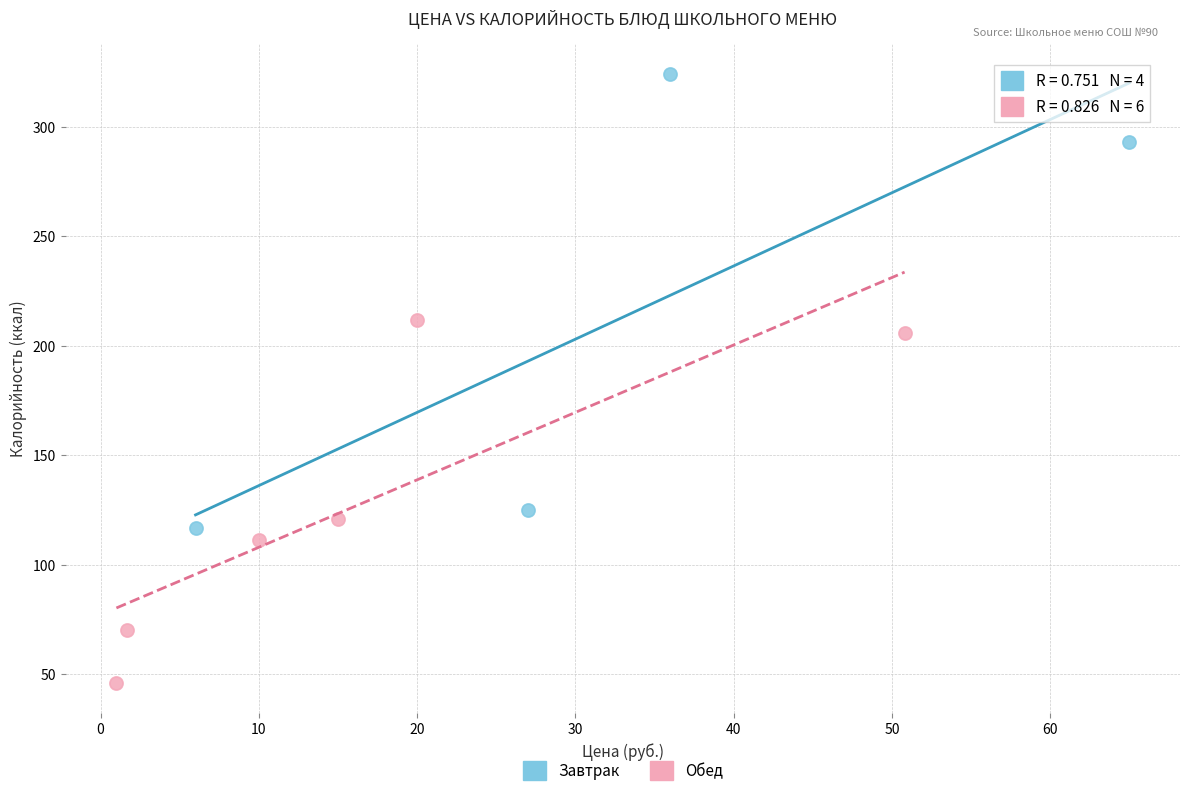

Which series reaches the maximum Y coordinate?

Завтрак